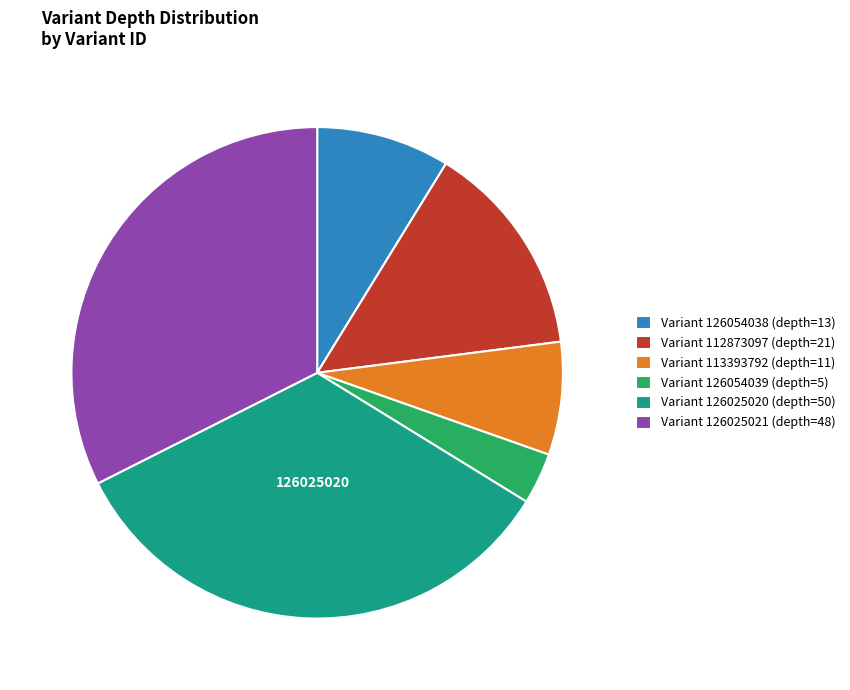

The Variant 126025021 (depth=48) slice represents 45% of the pie. True or false?

False